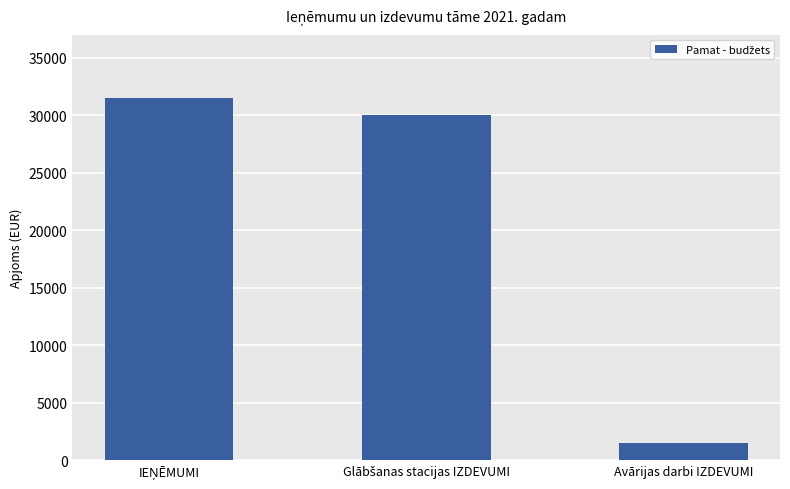

What is the average value?

21000